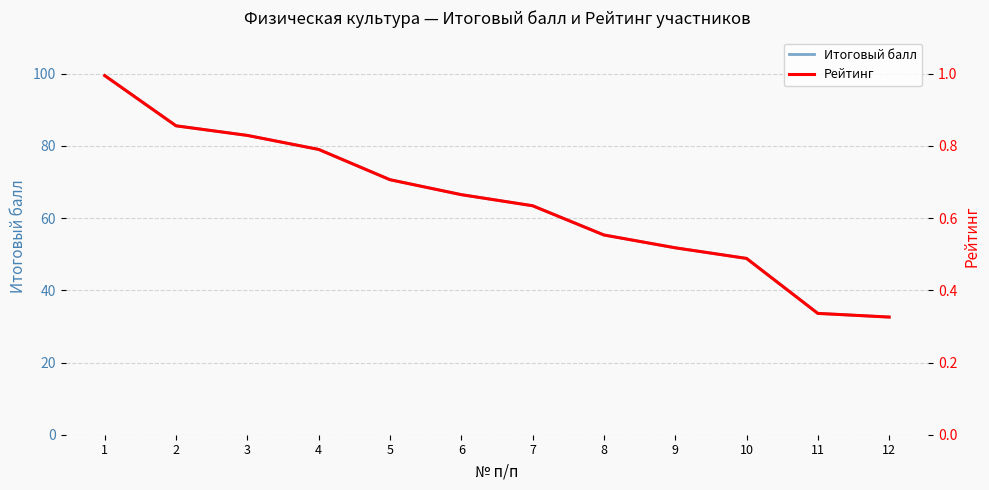

The Итоговый балл series shows 85.6 at 2. True or false?

True